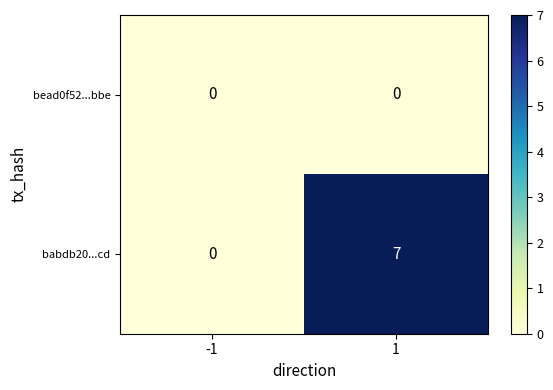

Reading right to left, transcribe all the data shown in this chart.

bead0f52...bbe: 1=0	-1=0
babdb20...cd: 1=7	-1=0